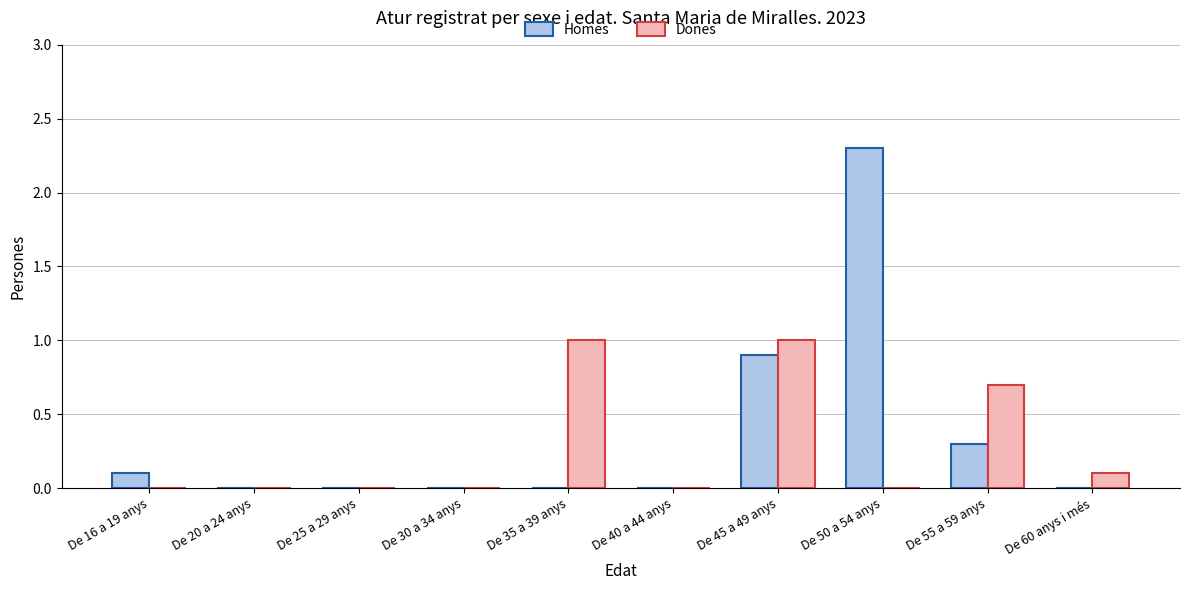

What value does the Homes series have at De 45 a 49 anys?

0.9